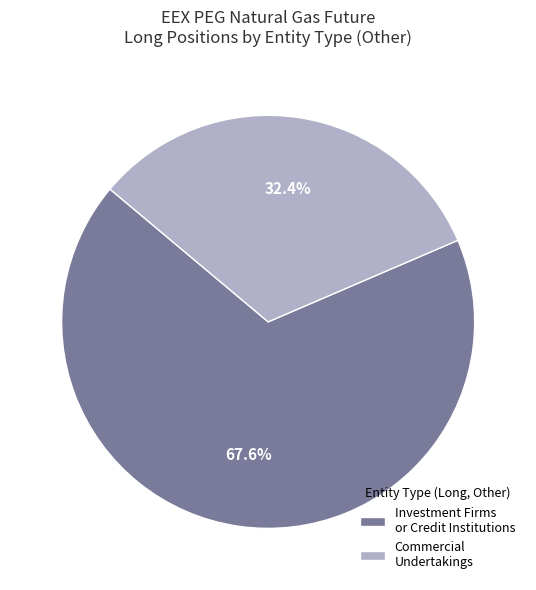

Rank the categories by value from highest to lowest.

Investment Firms or Credit Institutions, Commercial Undertakings